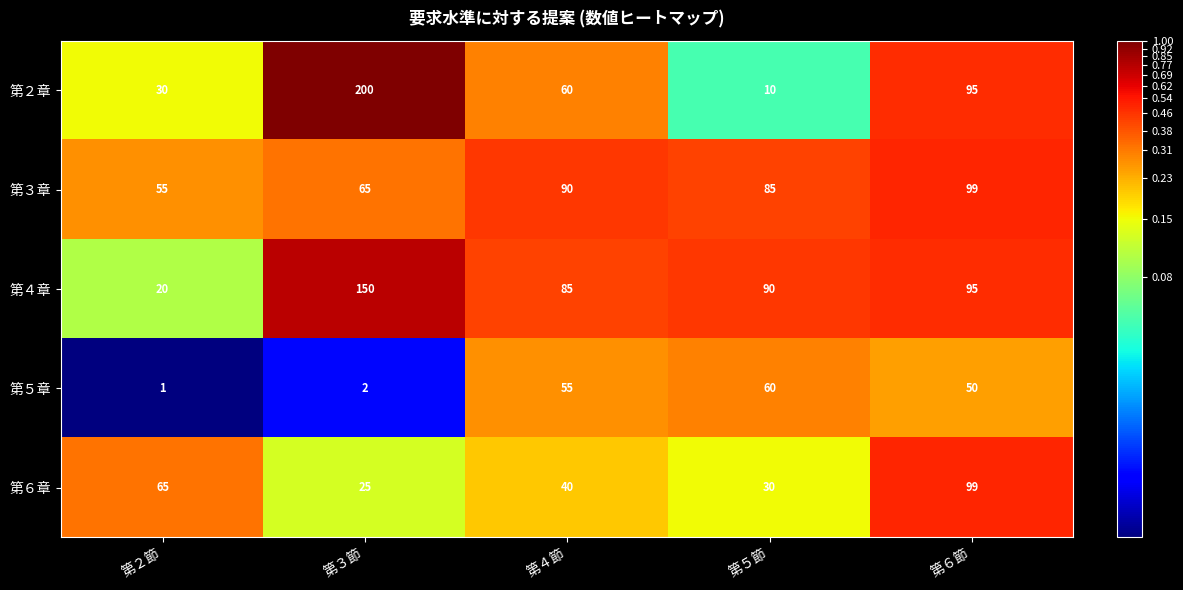

What is the sum of all 第５章 values?

168